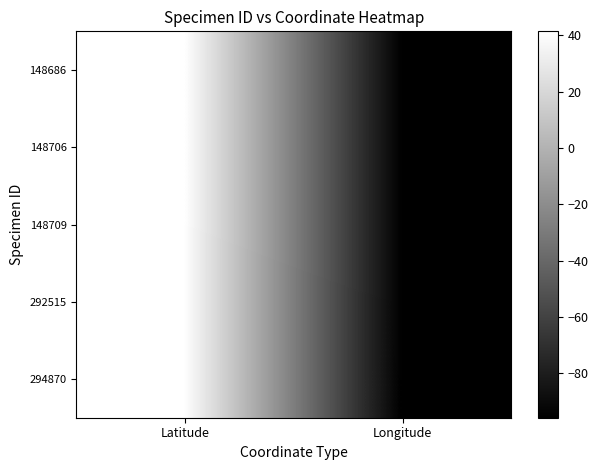

Reading left to right, what are all the values shown in this chart?

148686: Latitude=41.4	Longitude=-95.6
148706: Latitude=41.4	Longitude=-95.6
148709: Latitude=41.4	Longitude=-95.6
292515: Latitude=41.2	Longitude=-95.9
294870: Latitude=41.4	Longitude=-95.9